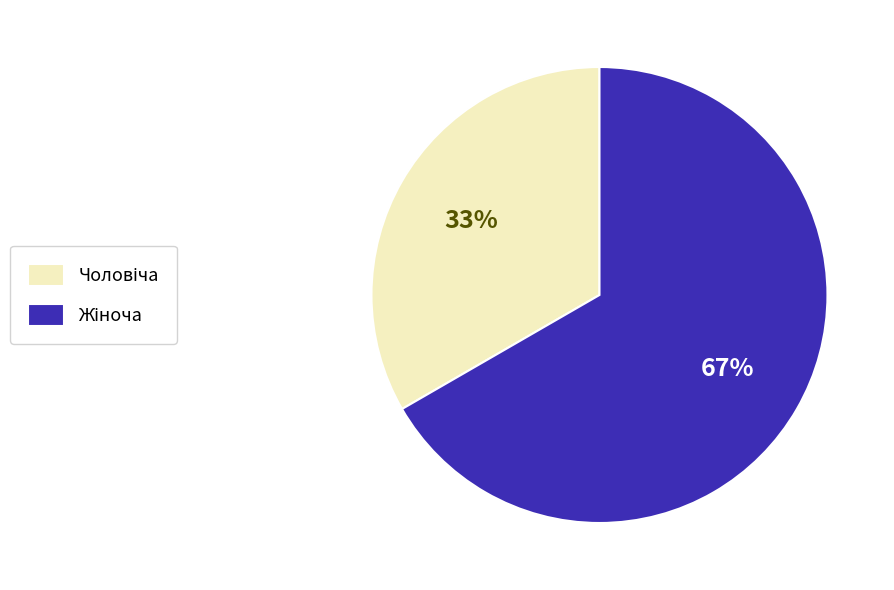

To the nearest percent, what is the average slice percentage?

50%